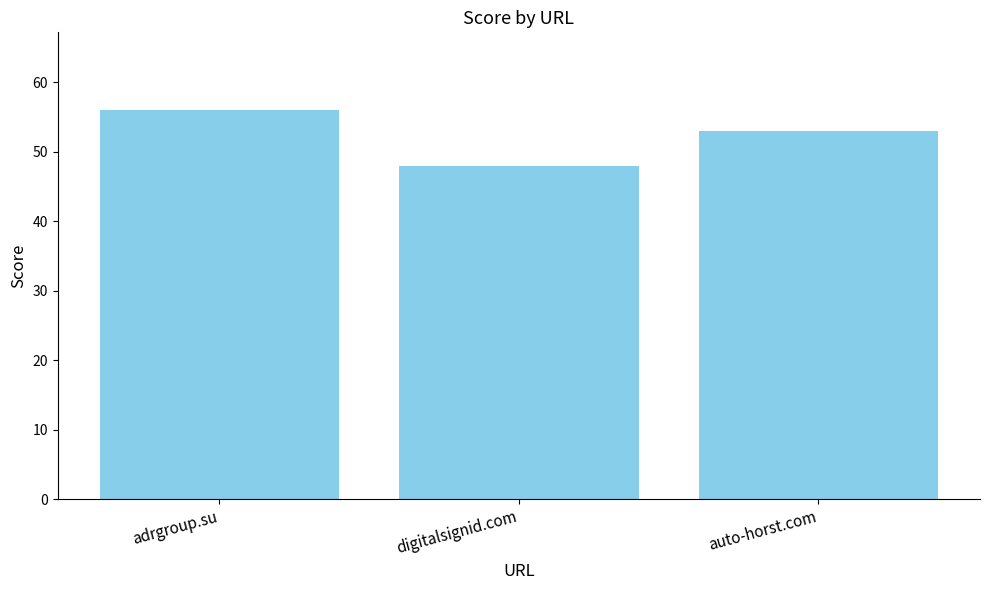

What is the minimum value shown in the chart?

48